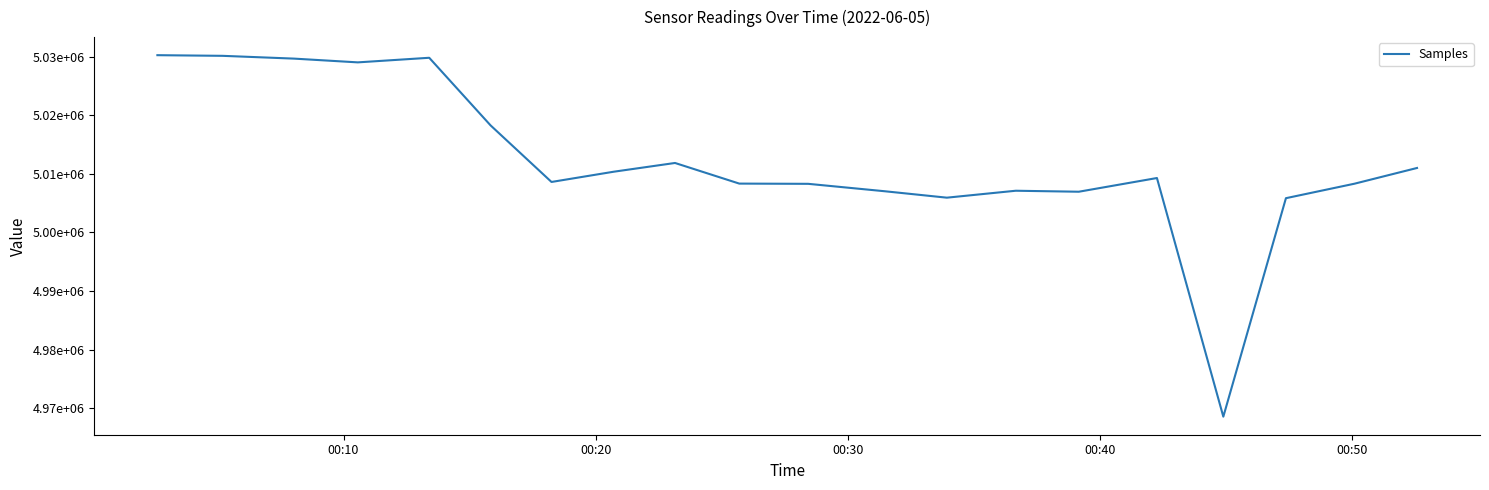

Does the chart have visible grid lines?

No